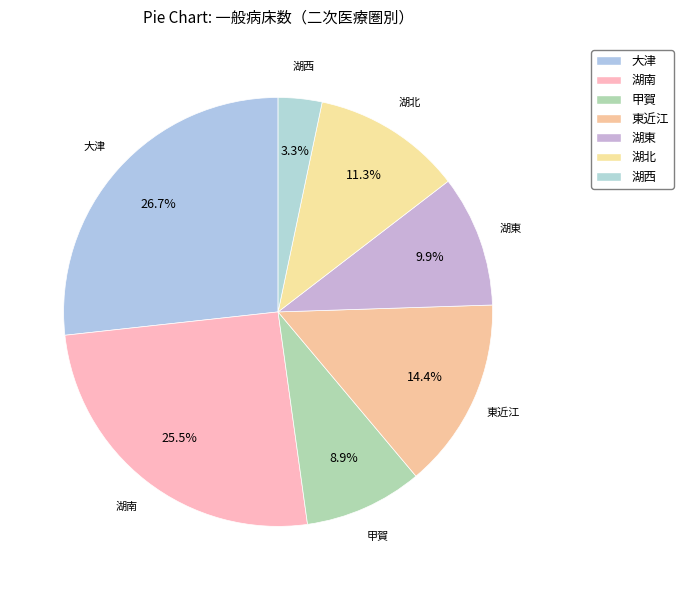

How many slices are in this pie chart?

7